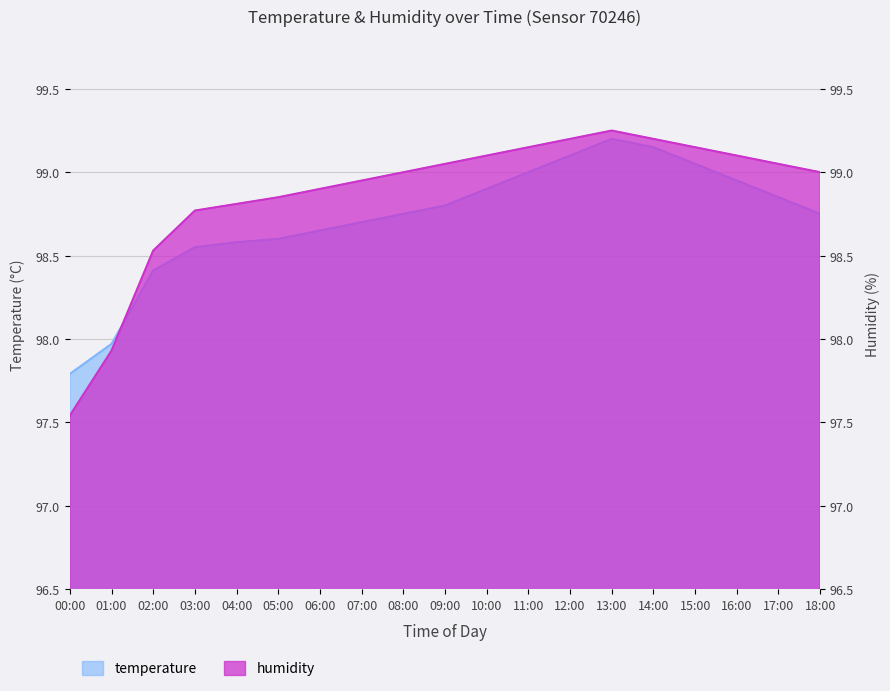

What is the label of the 17th point from the left?

16:00